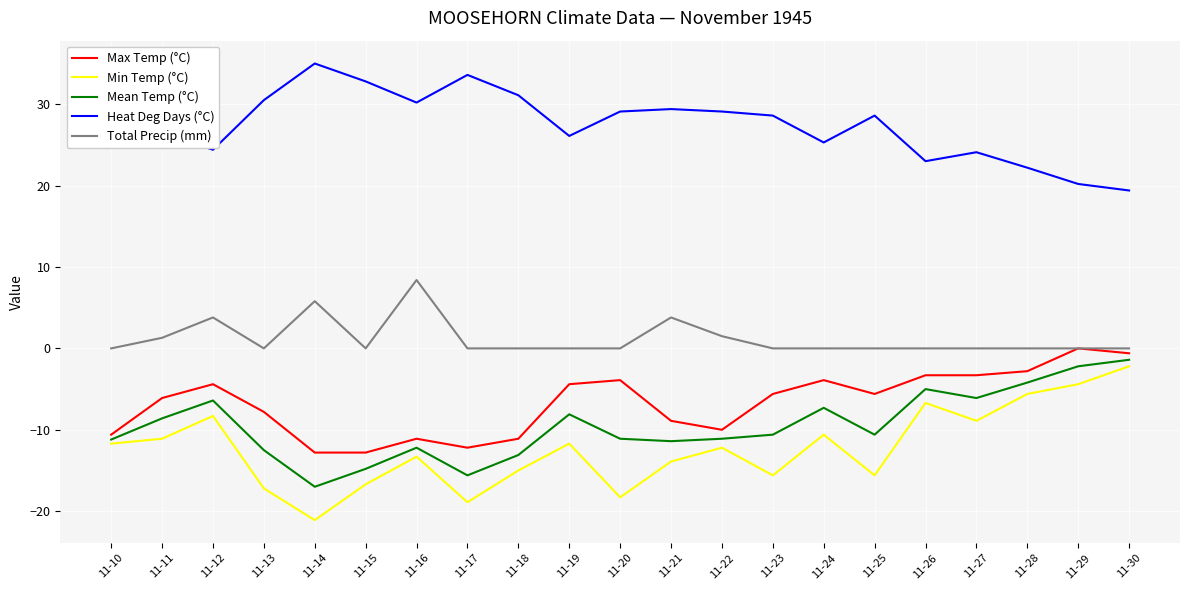

What is the difference between the highest and lowest values at 11-11?

37.7